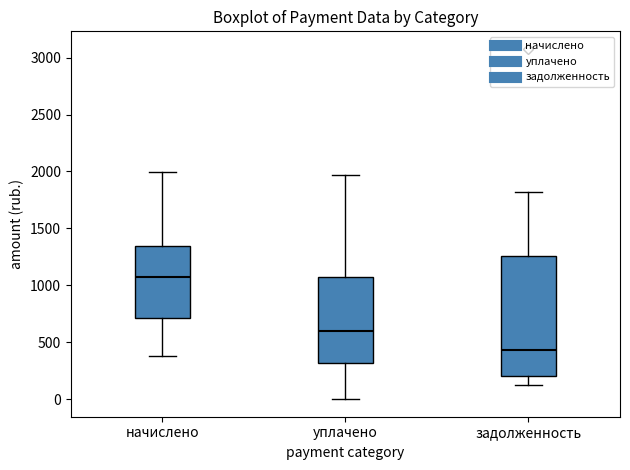

Which box is the tallest, from its lower edge to its upper edge?

задолженность